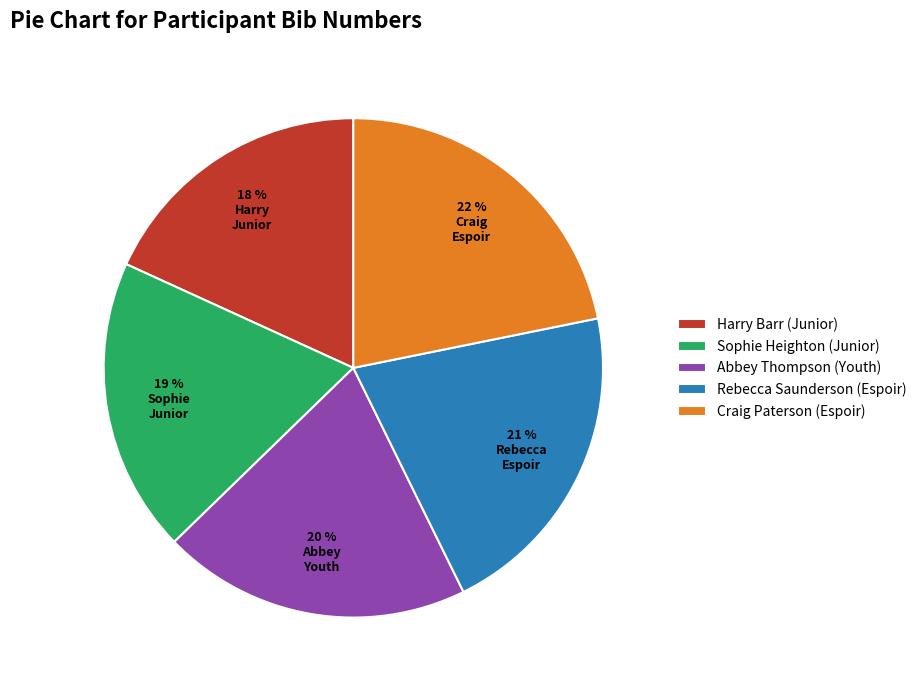

To the nearest percent, what is the combined percentage of Craig Paterson (Espoir) and Sophie Heighton (Junior)?

41%